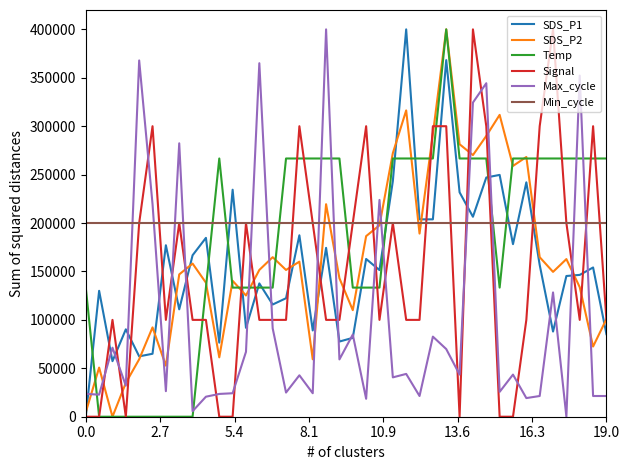

Which series ends up on top after the final intersection of SDS_P1 and Temp?

Temp